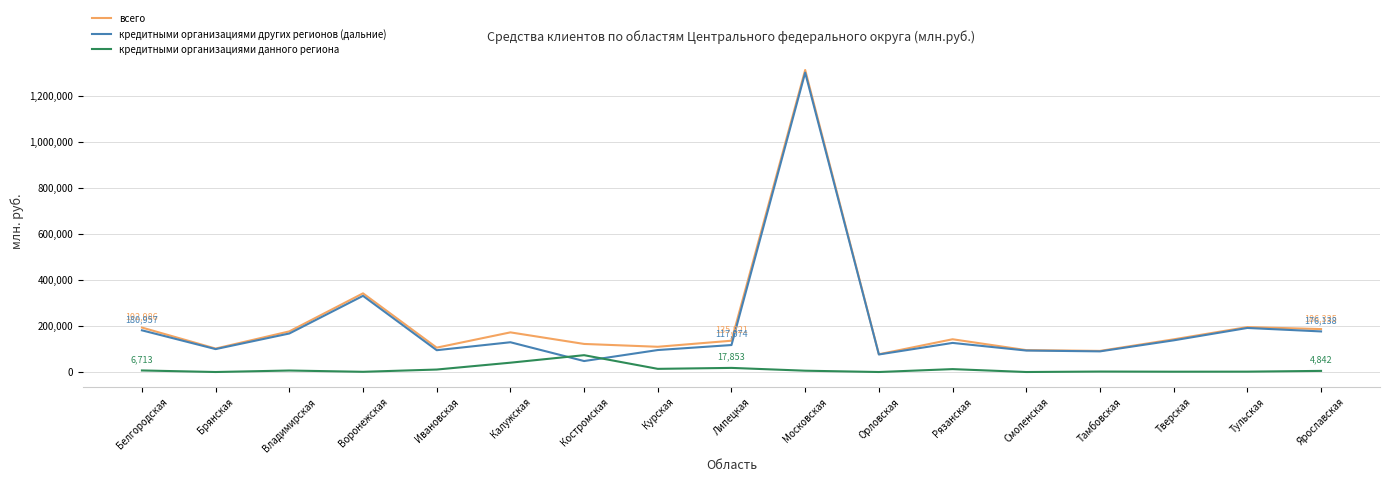

What is the spread (max minus min) of values at Тульская?

193464